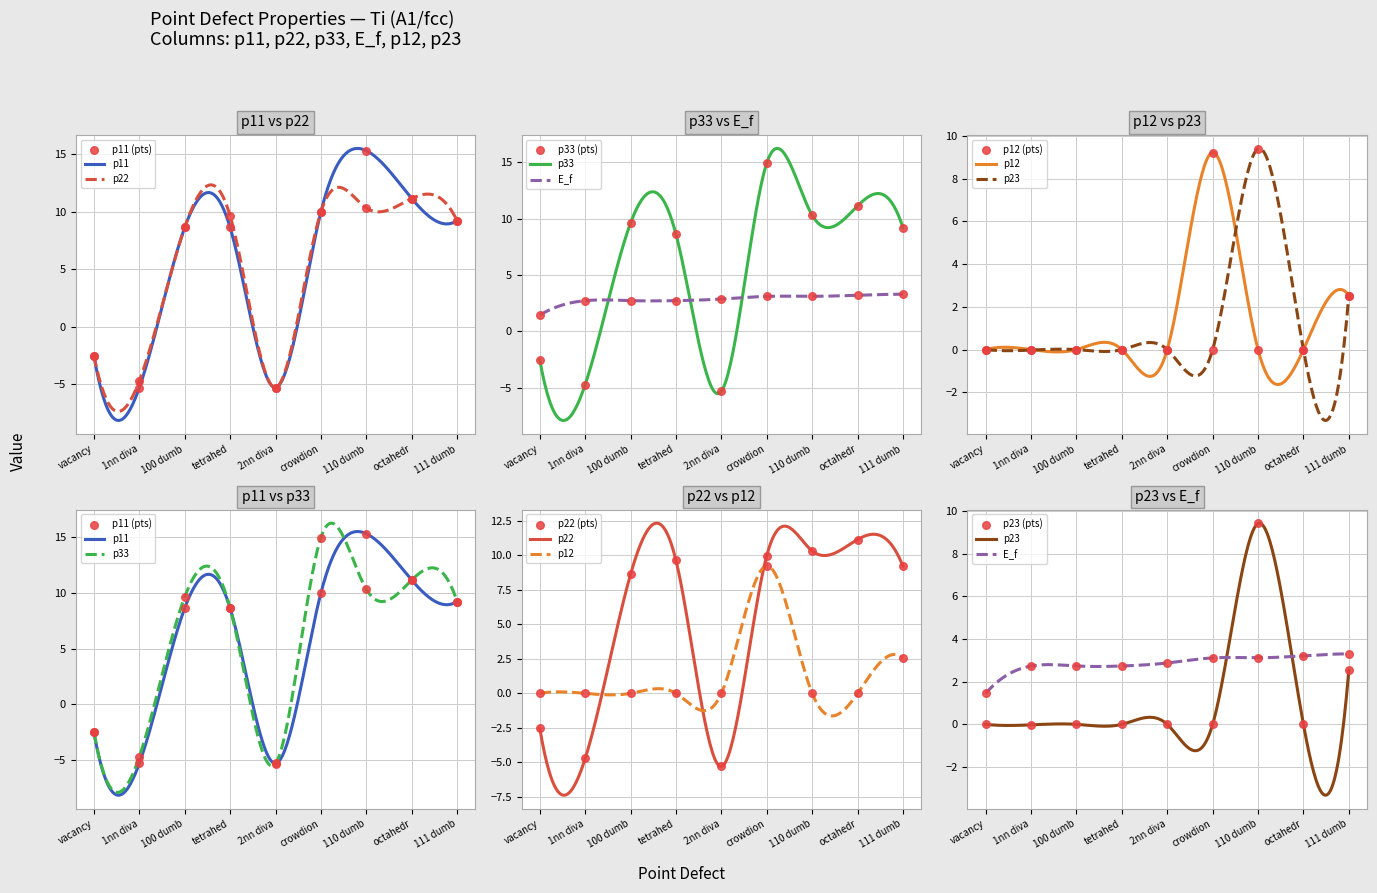

What is the total value across all series at vacancy?

-6.1